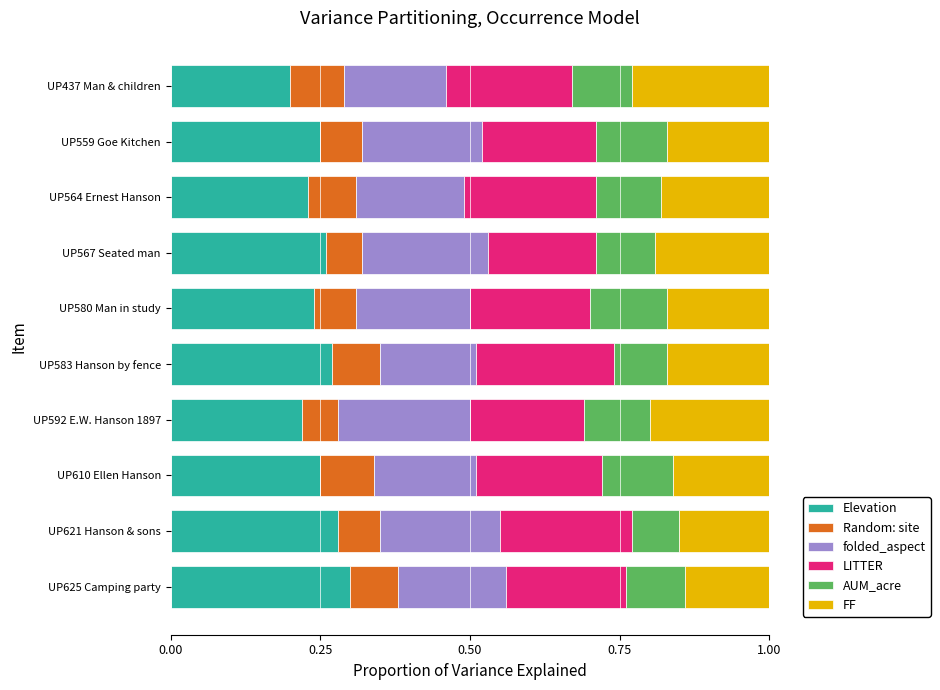

Is it true that Elevation equals 0.3 at UP437 Man & children?

False